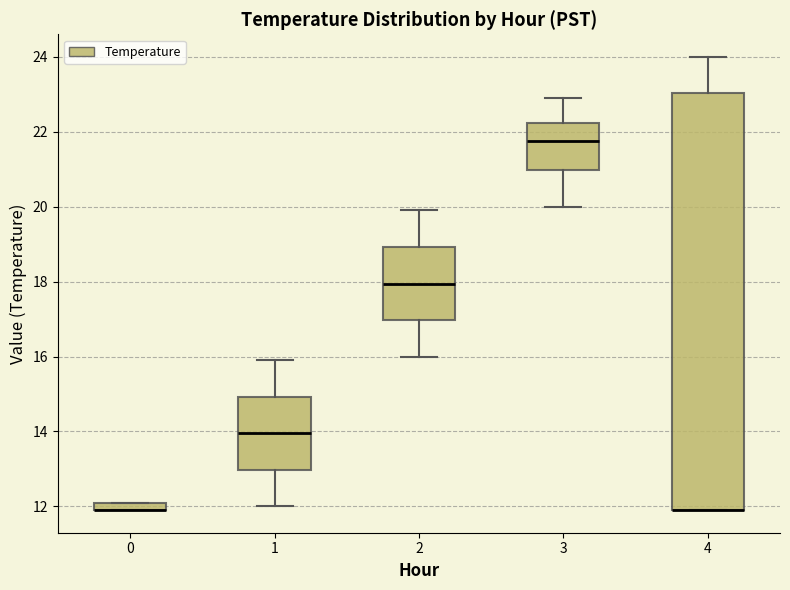

Which box is the tallest, from its lower edge to its upper edge?

4